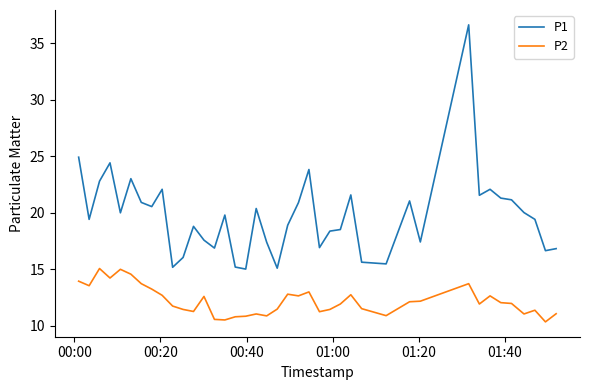

Which series has the largest total across all categories?

P1